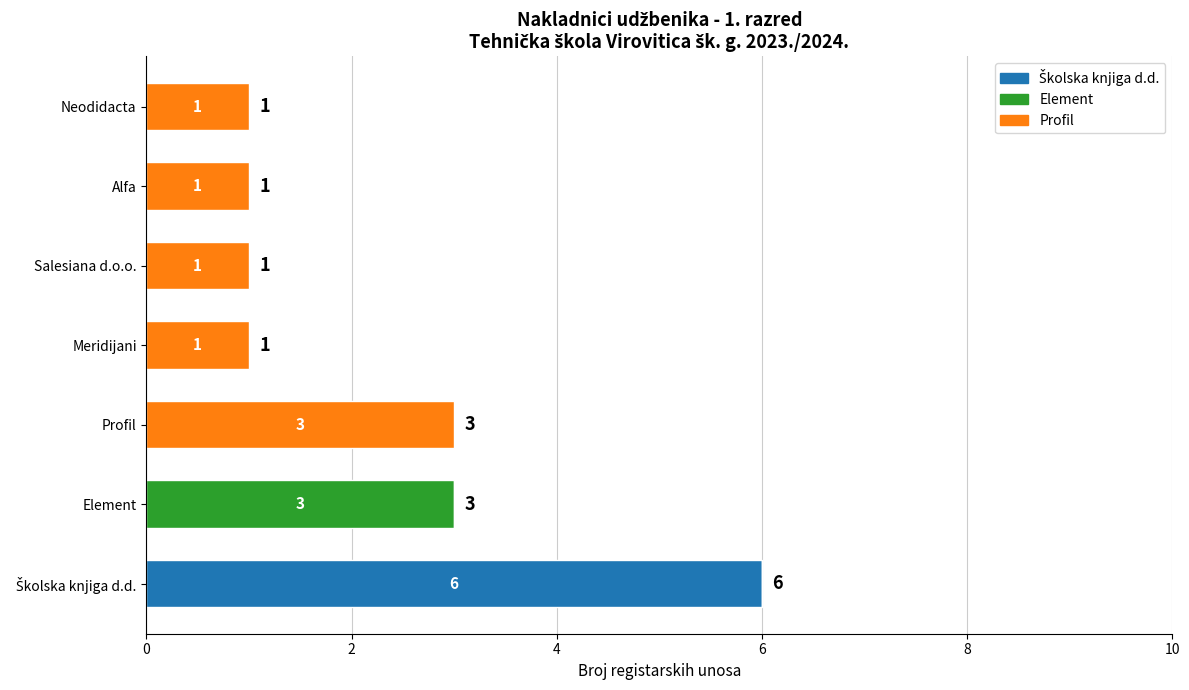

What is the total value across all series at Element?

3